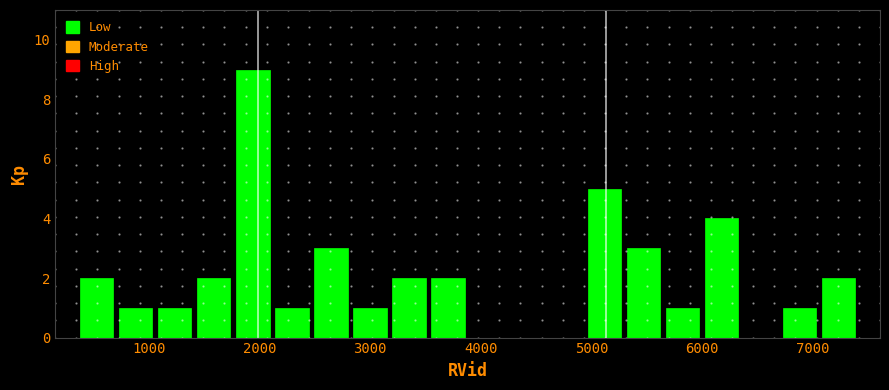

Read against the x-axis, roughly where is the centre of the tallest bar?

1900